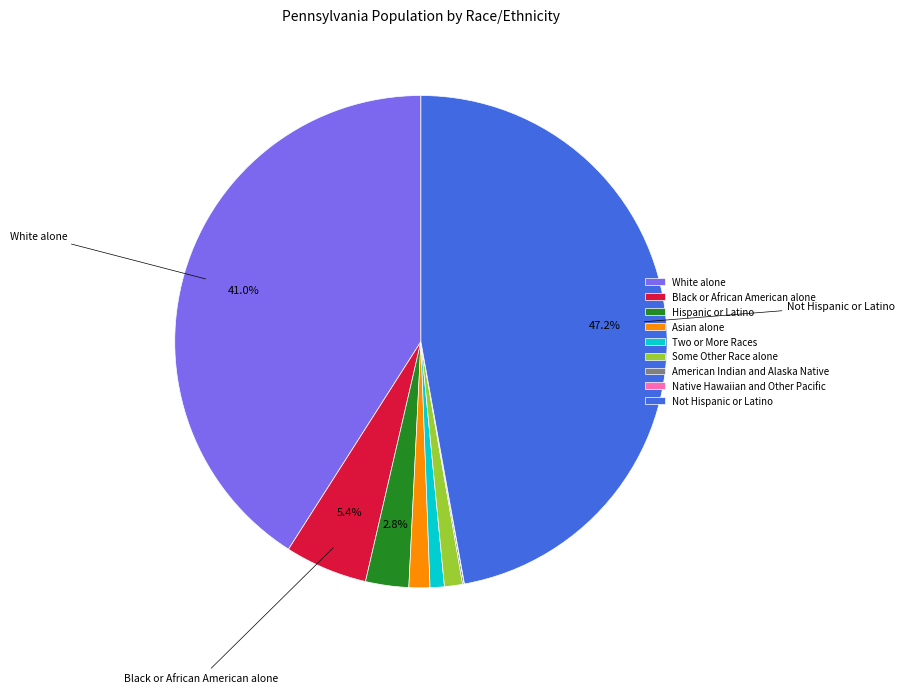

Between Some Other Race alone and Hispanic or Latino, which is larger?

Hispanic or Latino